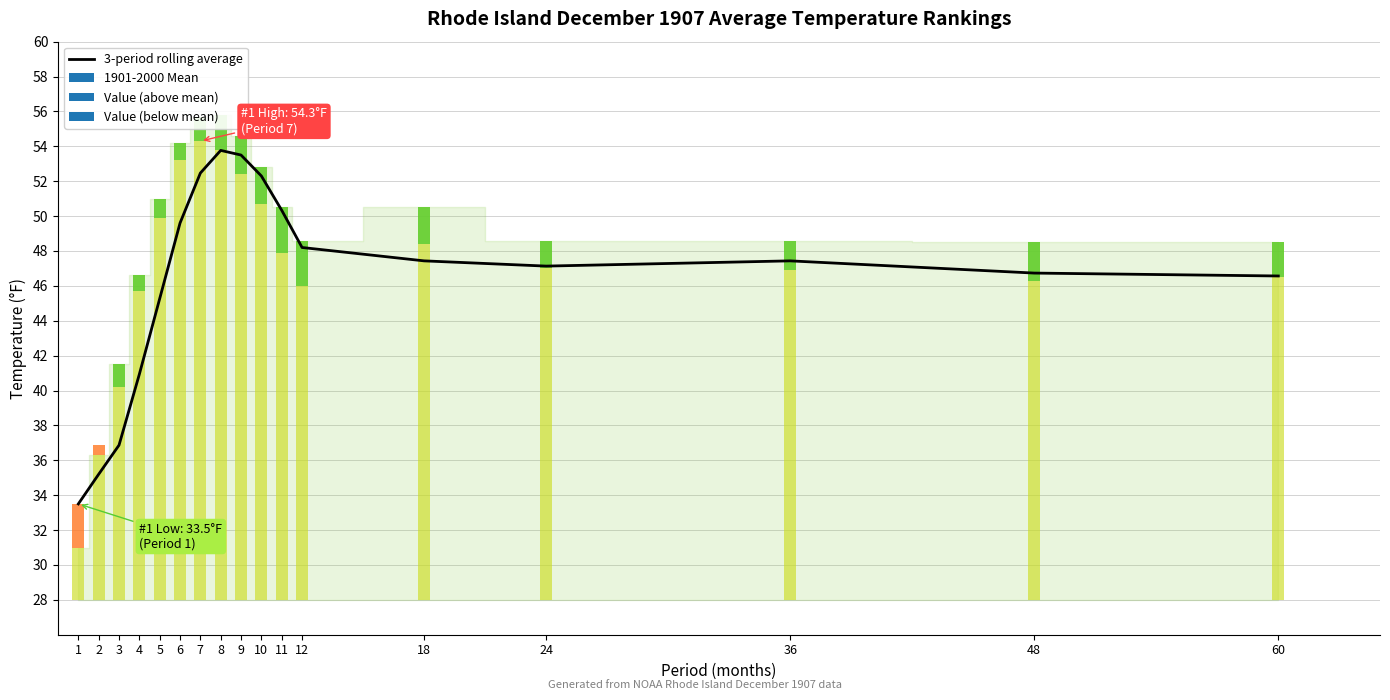

What is the difference between the maximum and minimum values?

20.3